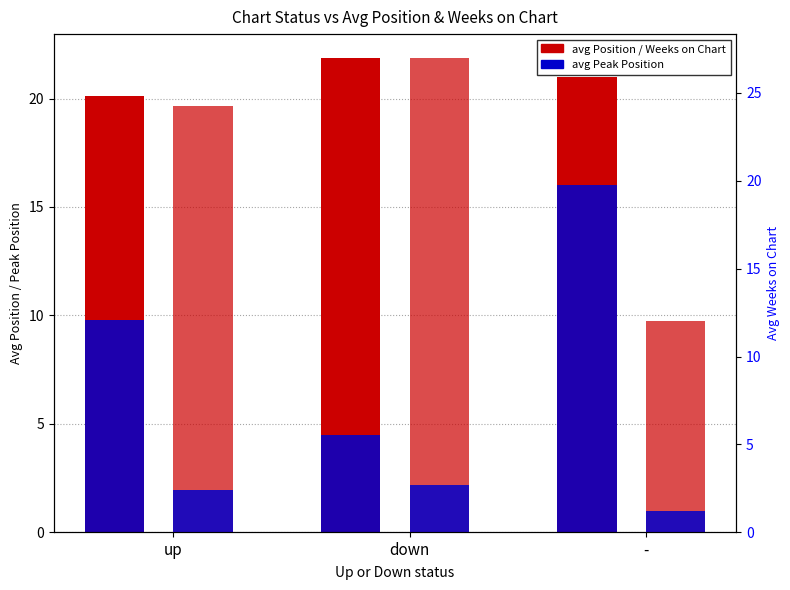

How many groups of bars are there?

3